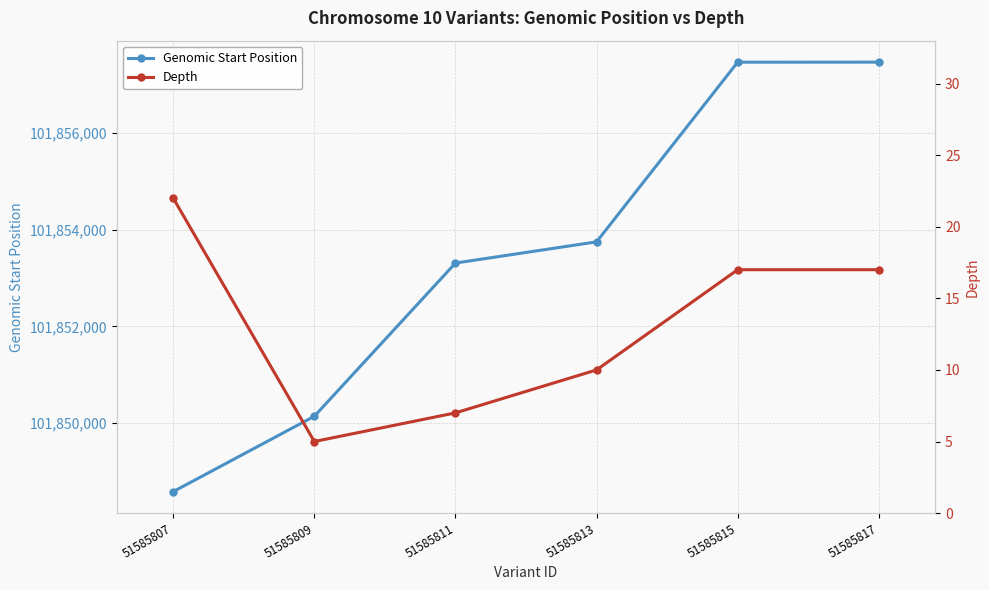

What is the value of the Depth point at the 3rd from the left?

7